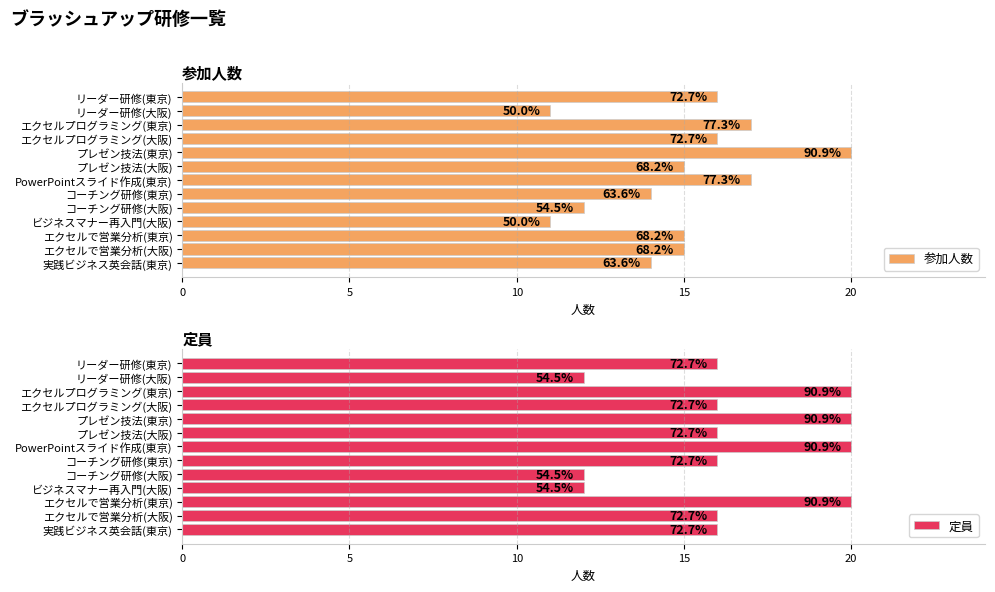

What is the sum of the 定員 values at プレゼン技法(大阪) and エクセルプログラミング(大阪)?

32